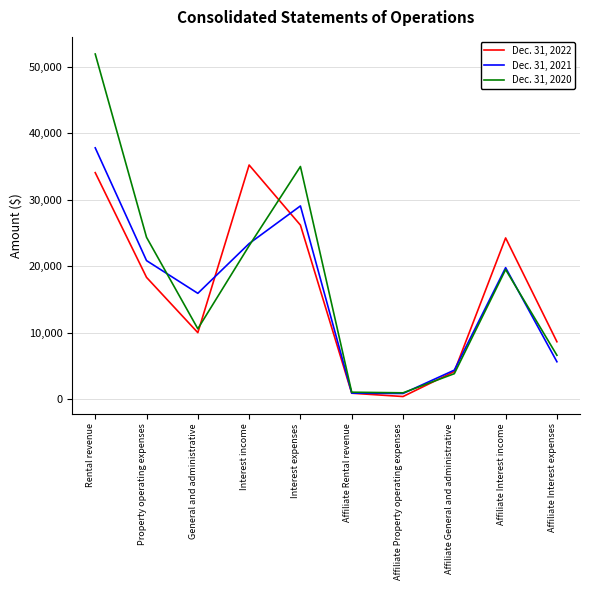

What is the spread (max minus min) of values at General and administrative?

5909